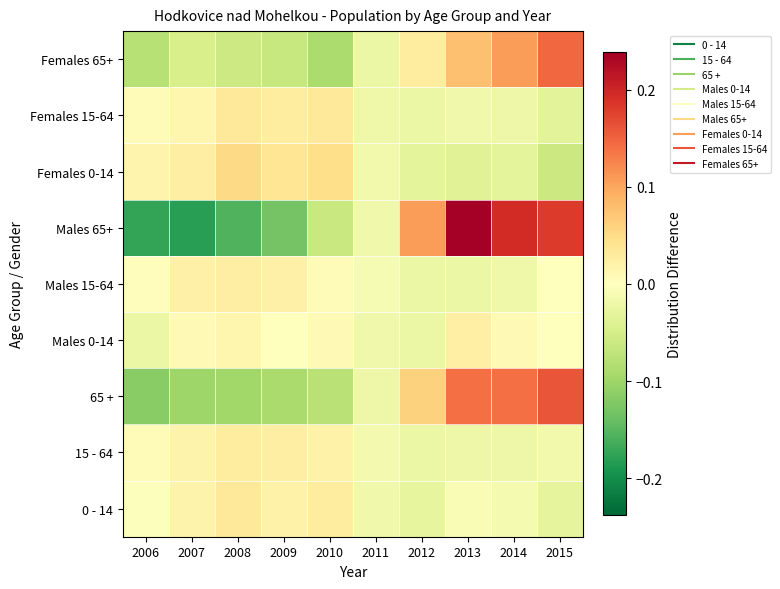

How many data points does each series have?

10